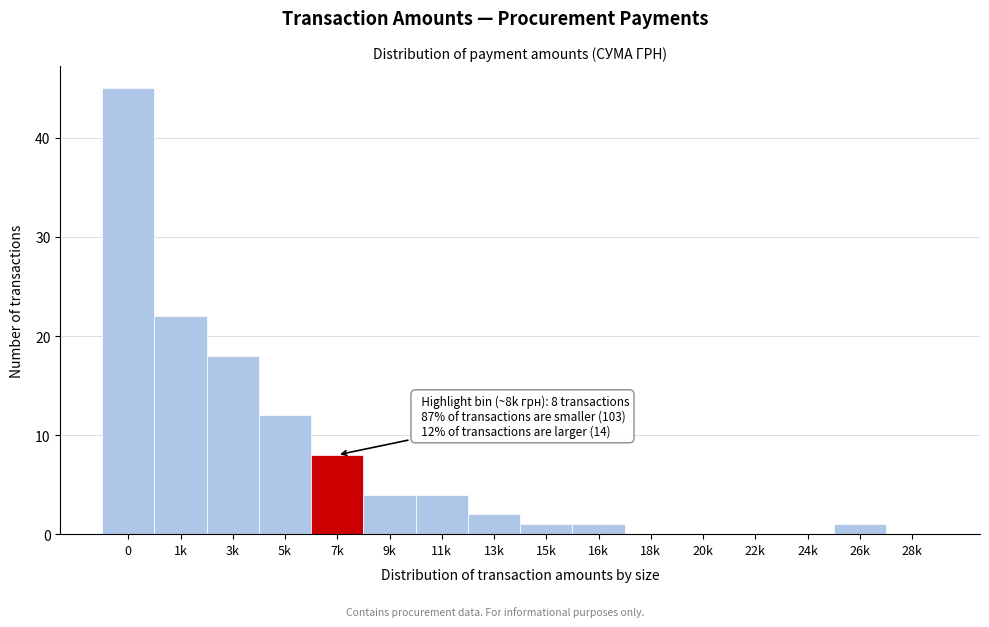

Reading left to right, what are all the values shown in this chart?

0=45	1k=22	3k=18	5k=12	7k=8	9k=4	11k=4	13k=2	15k=1	16k=1	18k=0	20k=0	22k=0	24k=0	26k=1	28k=0